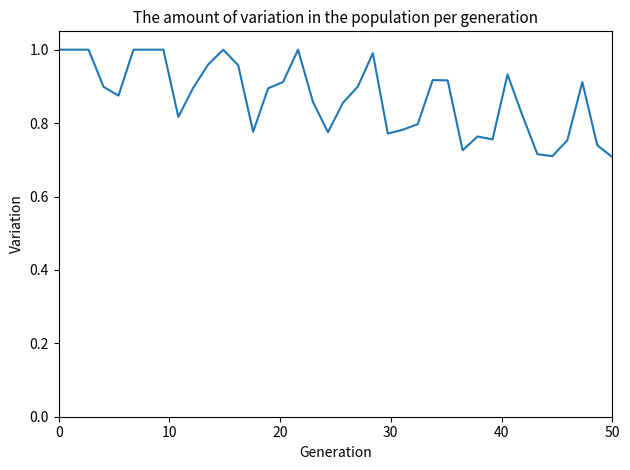

What is the difference between the maximum and minimum values?

0.3